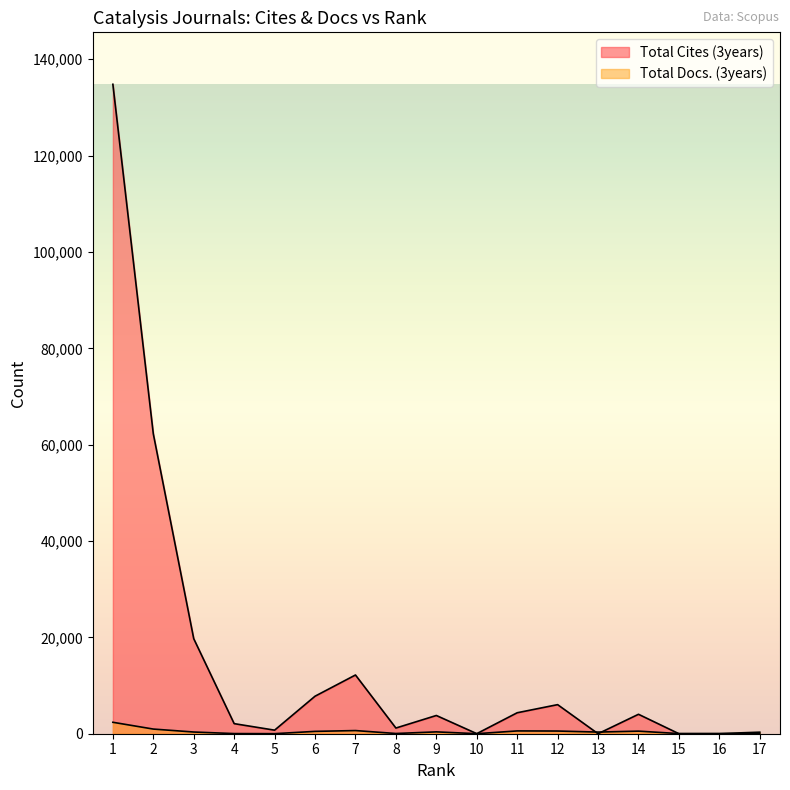

Reading left to right, transcribe all the data shown in this chart.

Total Cites (3years): 134803	62253	19725	2092	738	7786	12191	1180	3785	12	4352	6036	0	4034	0	0	0
Total Docs. (3years): 2375	966	353	29	11	487	655	46	384	7	580	558	342	537	29	32	318